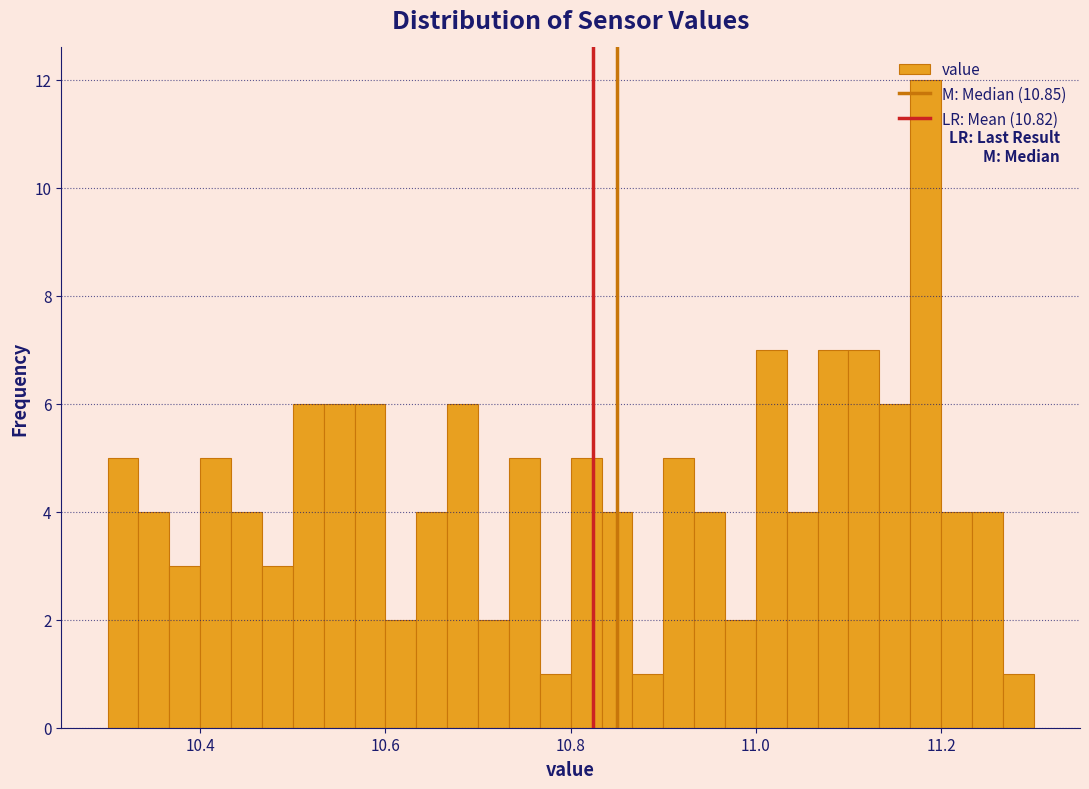

Read against the x-axis, roughly where is the centre of the tallest bar?

11.18